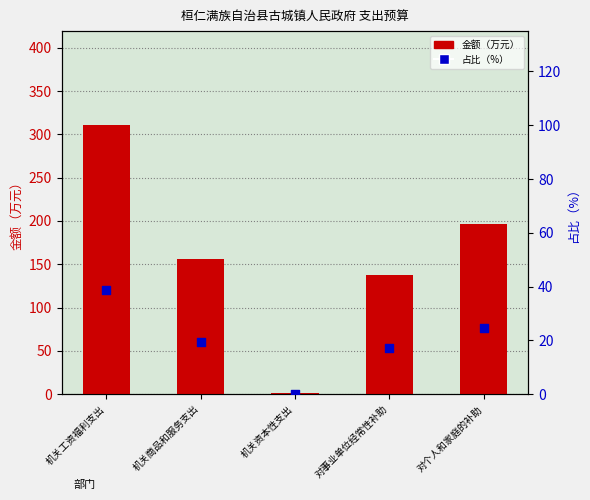

Is the value of 金额（万元） at 机关工资福利支出 greater than the value of 占比（%） at 机关工资福利支出?

Yes